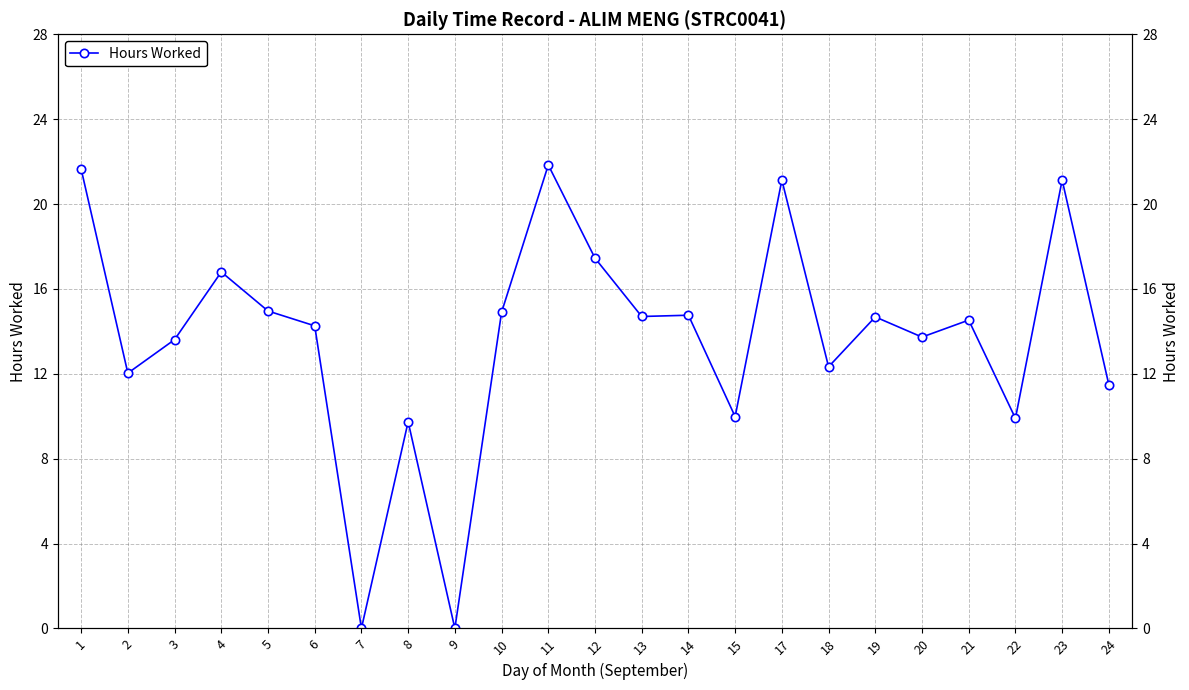

How many series are shown in this chart?

1